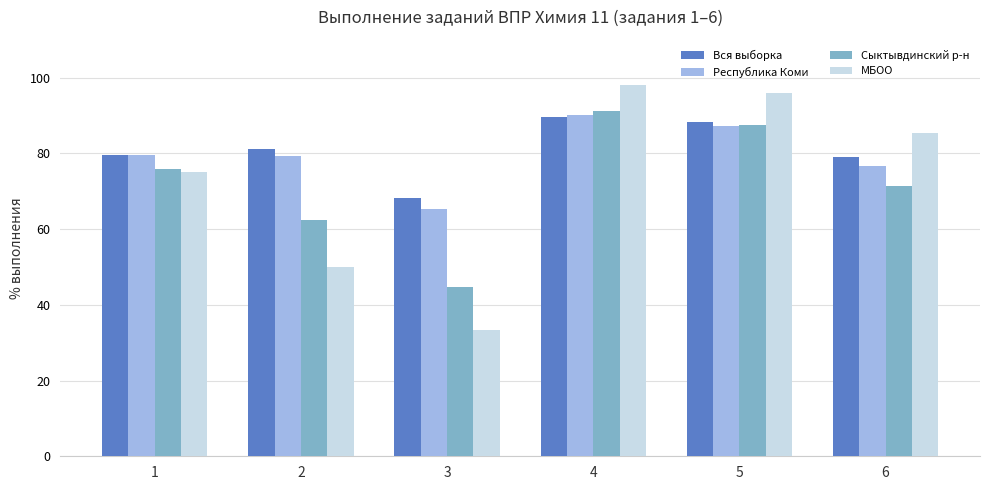

What is the sum of the Республика Коми values at 5 and 4?

177.3